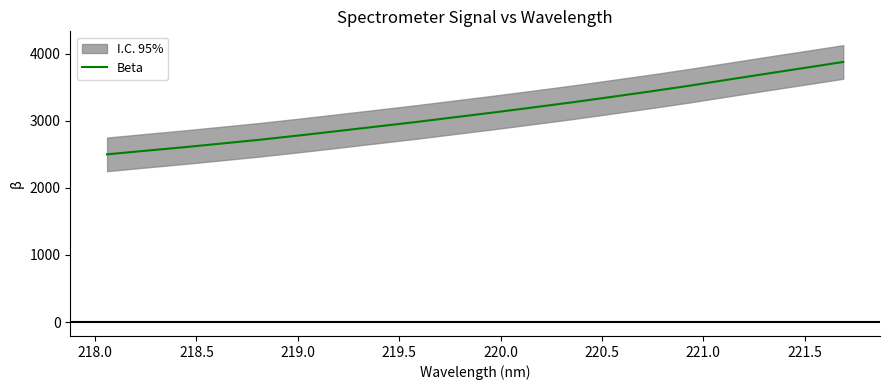

What is the highest value of the Beta series?

3874.5